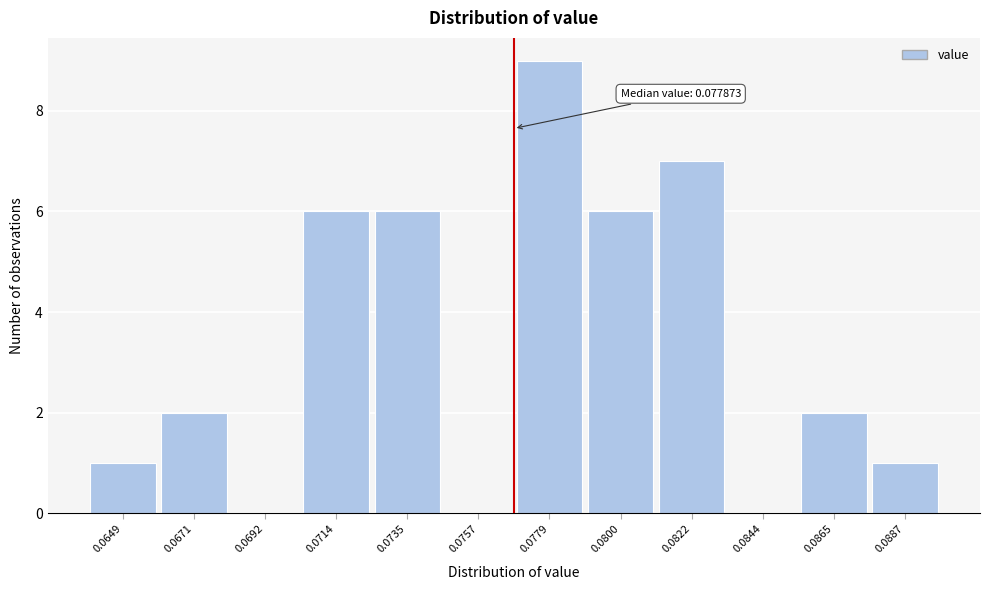

Reading right to left, transcribe all the data shown in this chart.

0.0887=1	0.0865=2	0.0844=0	0.0822=7	0.0800=6	0.0779=9	0.0757=0	0.0735=6	0.0714=6	0.0692=0	0.0671=2	0.0649=1